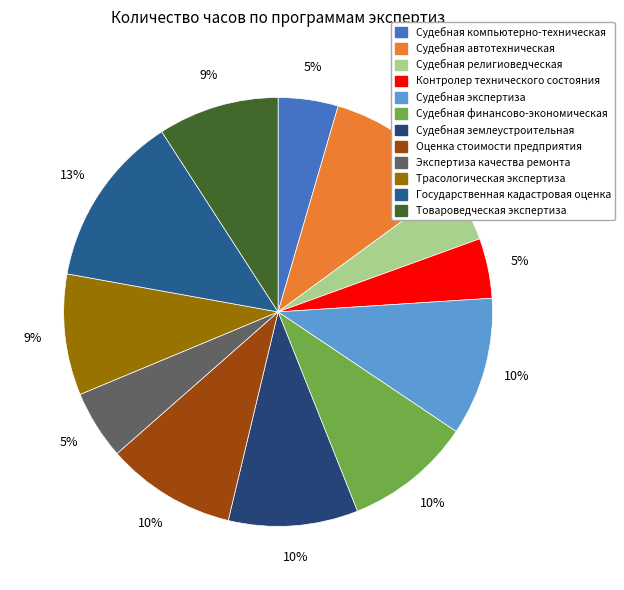

To the nearest percent, what is the difference between the Экспертиза качества ремонта and Судебная автотехническая slice percentages?

5%